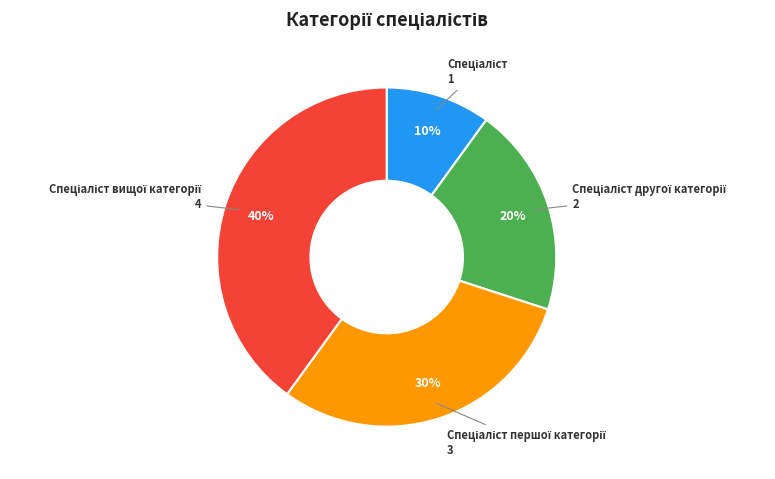

Does any single category account for the majority?

No